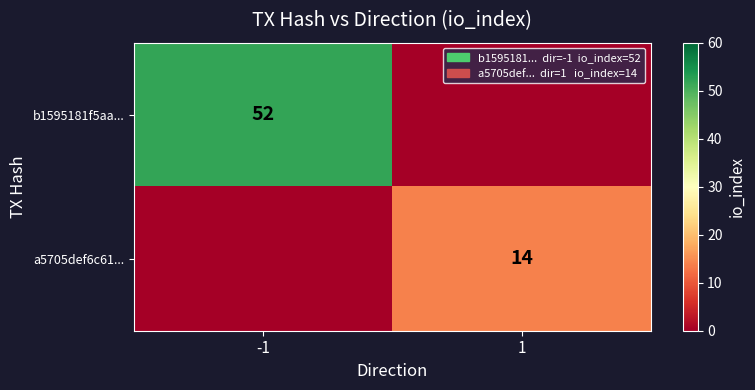

True or false: a5705def6c61... has a value of 19 at 1.

False